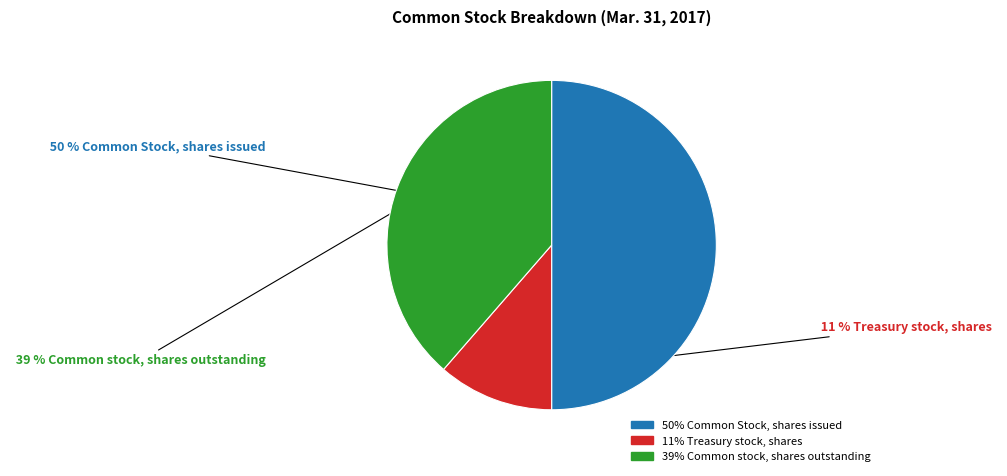

To the nearest percent, what is the difference between the largest and smallest slice percentages?

39%